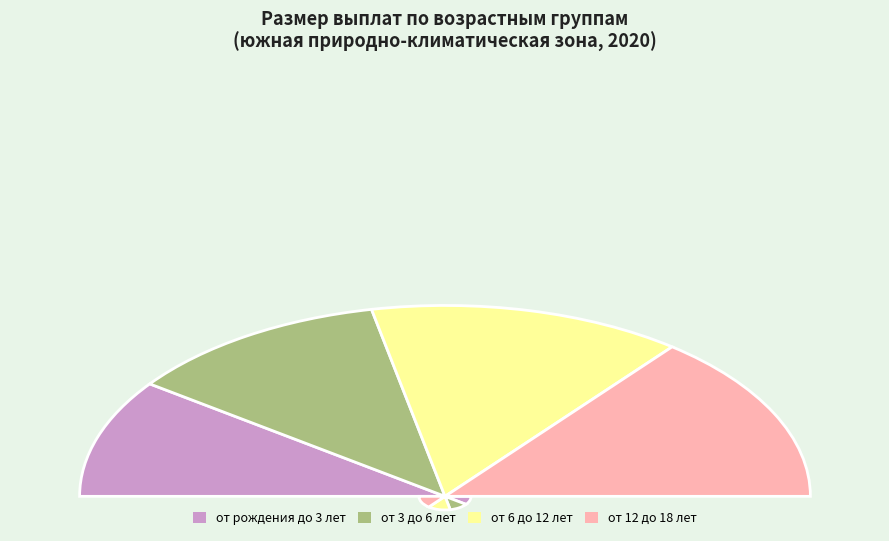

To the nearest percent, what is the difference between the largest and smallest slice percentages?

9%